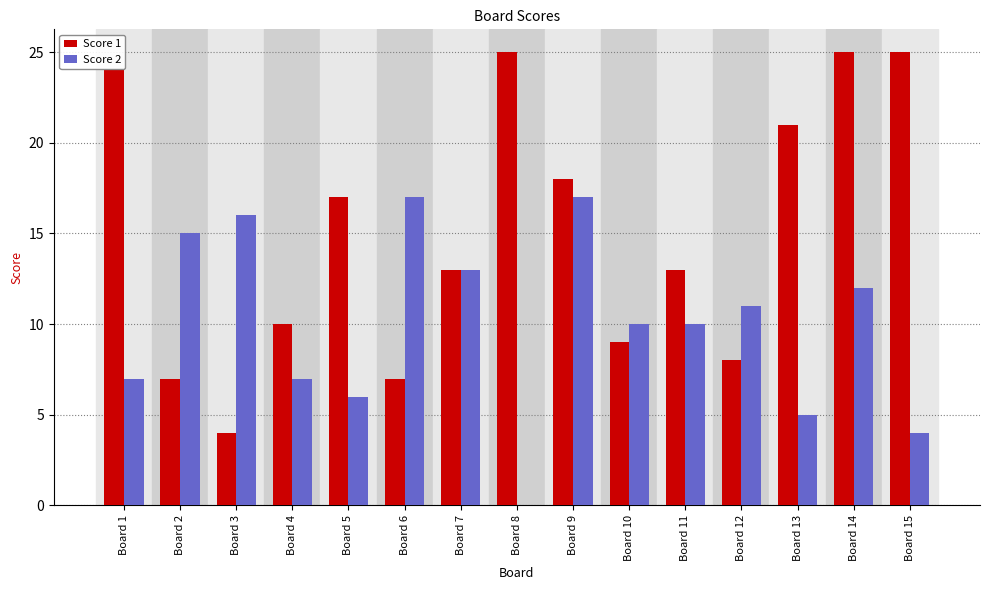

How many categories are shown in the chart?

15